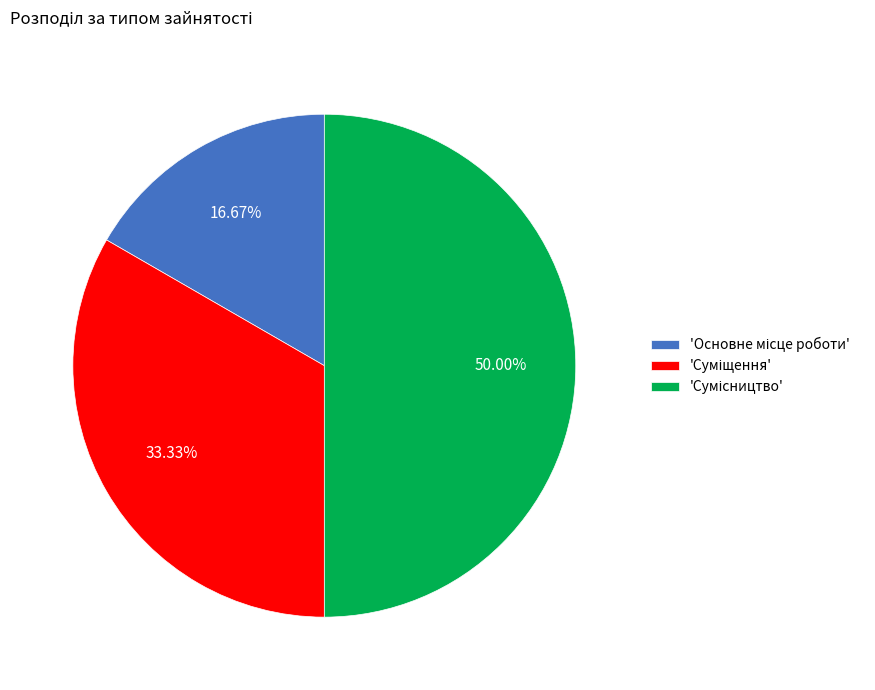

Does any single category account for the majority?

No